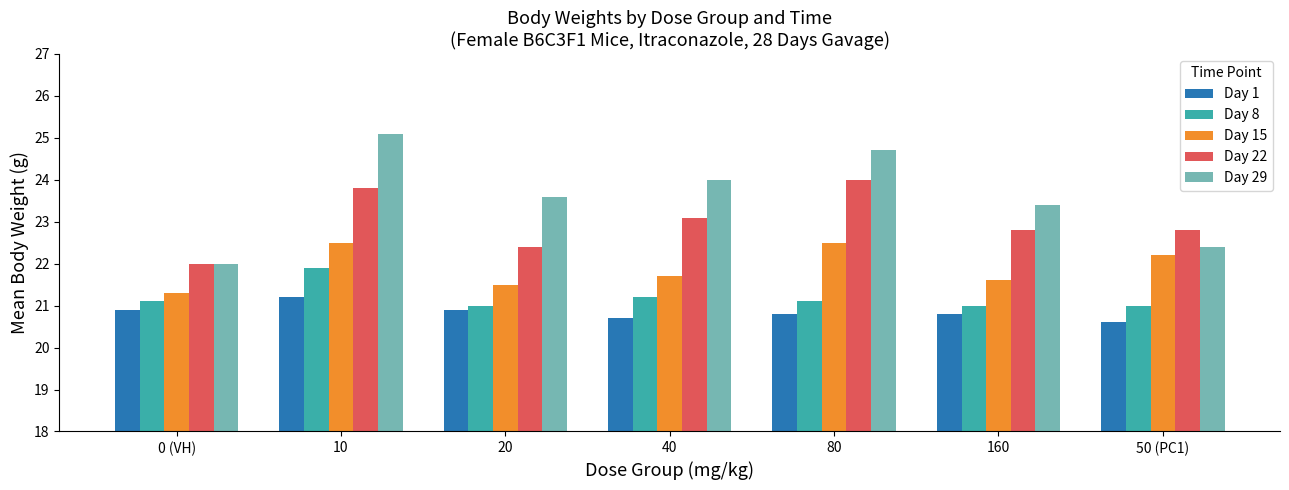

What are all the series names shown in the legend?

Day 1, Day 8, Day 15, Day 22, Day 29